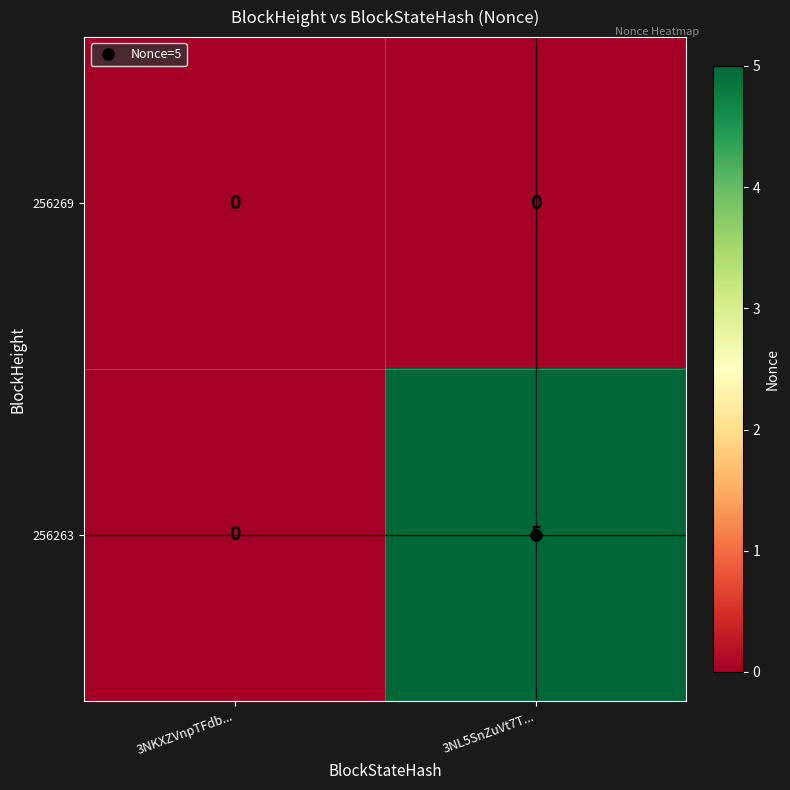

List the series in order of their overall mean, highest first.

256263, 256269